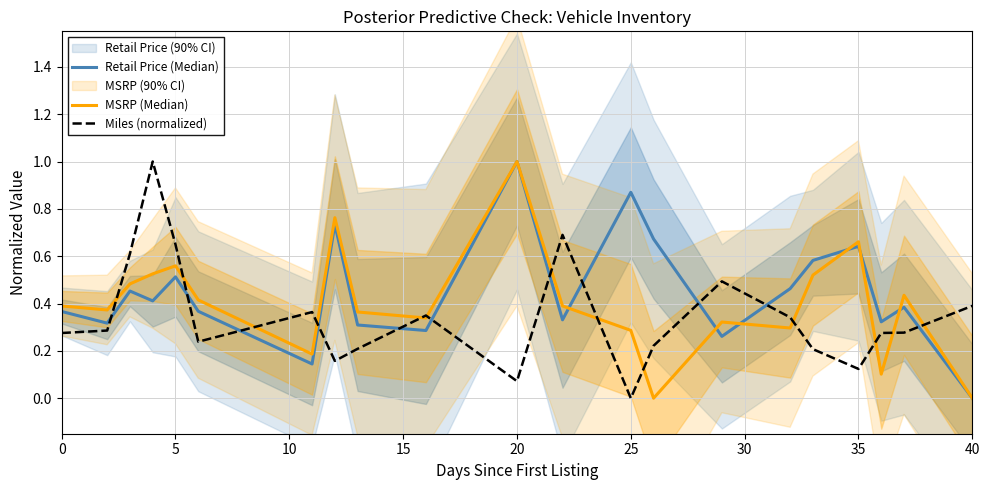

The Retail Price (Median) series shows 0.2 at 19. True or false?

False